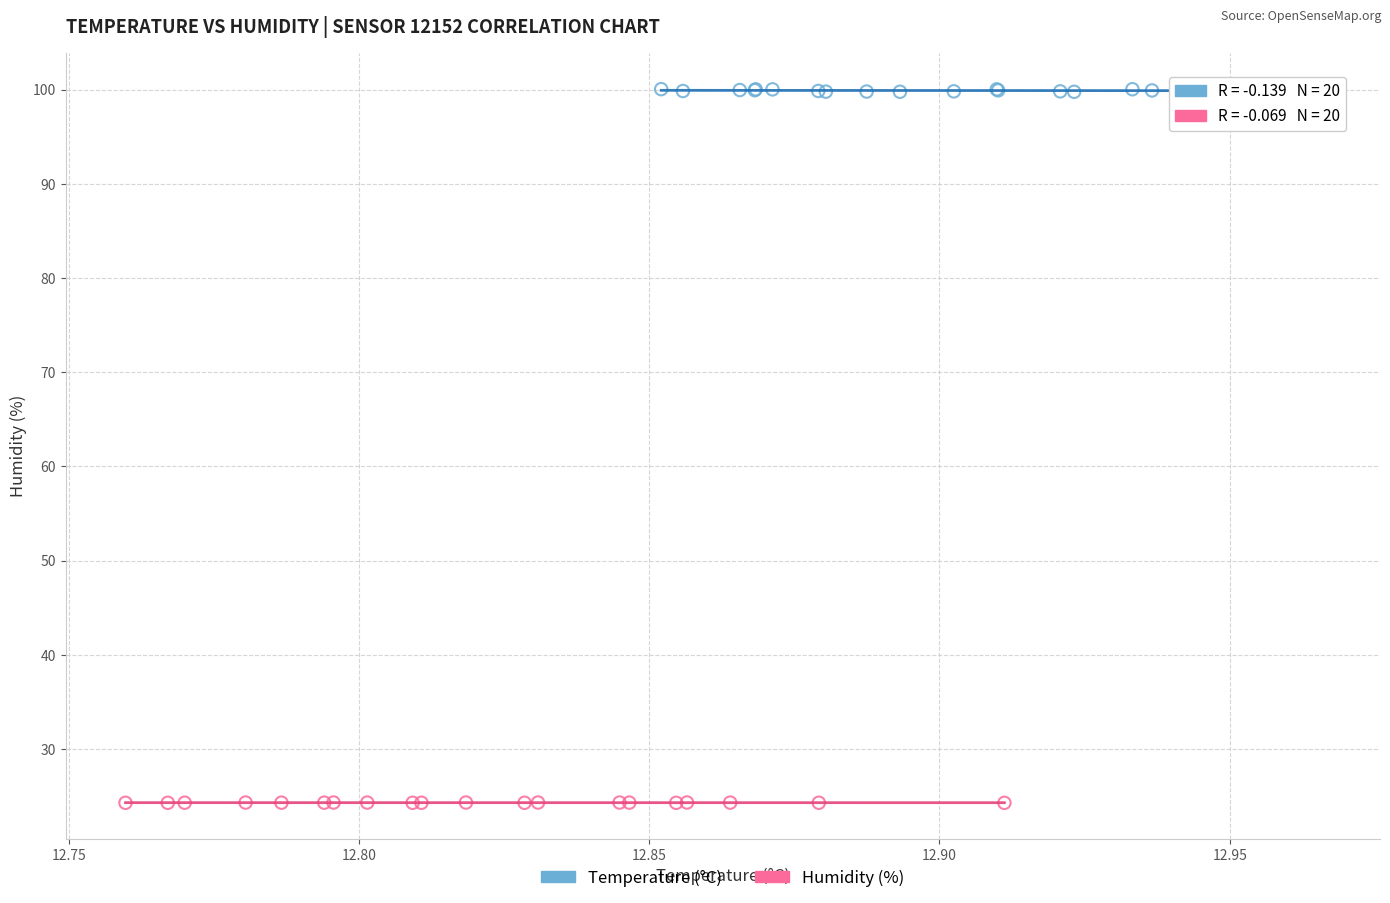

Which series has the widest spread of Y values?

Temperature (°C)